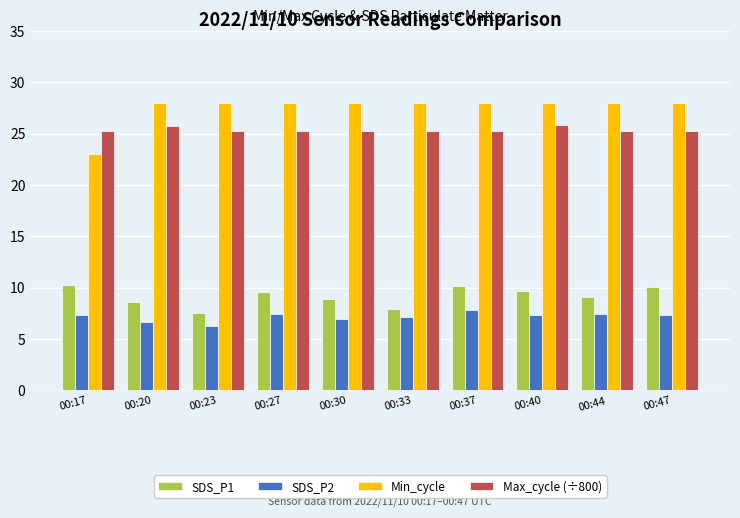

What is the difference between the maximum and minimum values in the Min_cycle series?

5.0